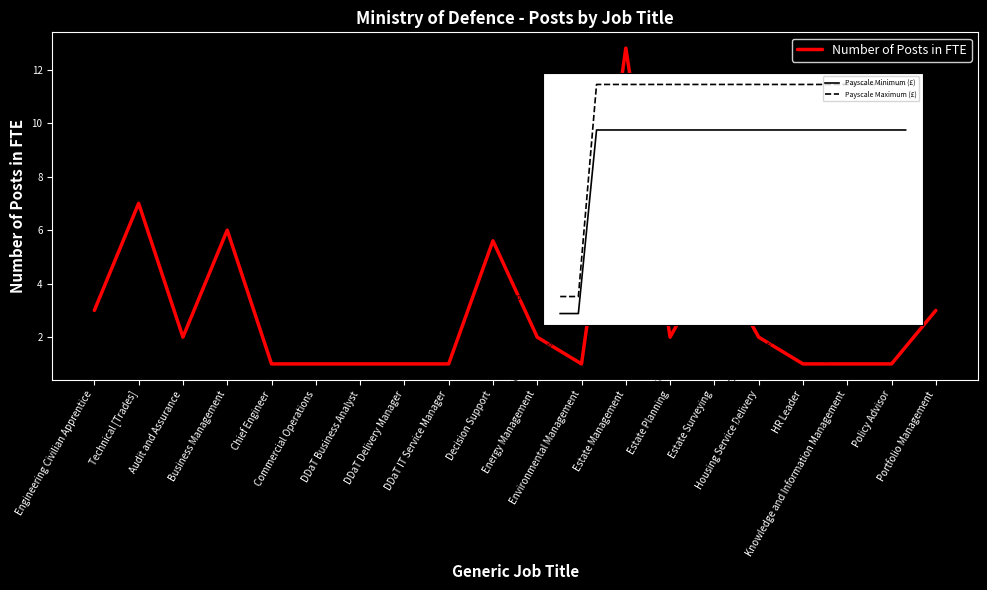

How many data points does each series have?

20